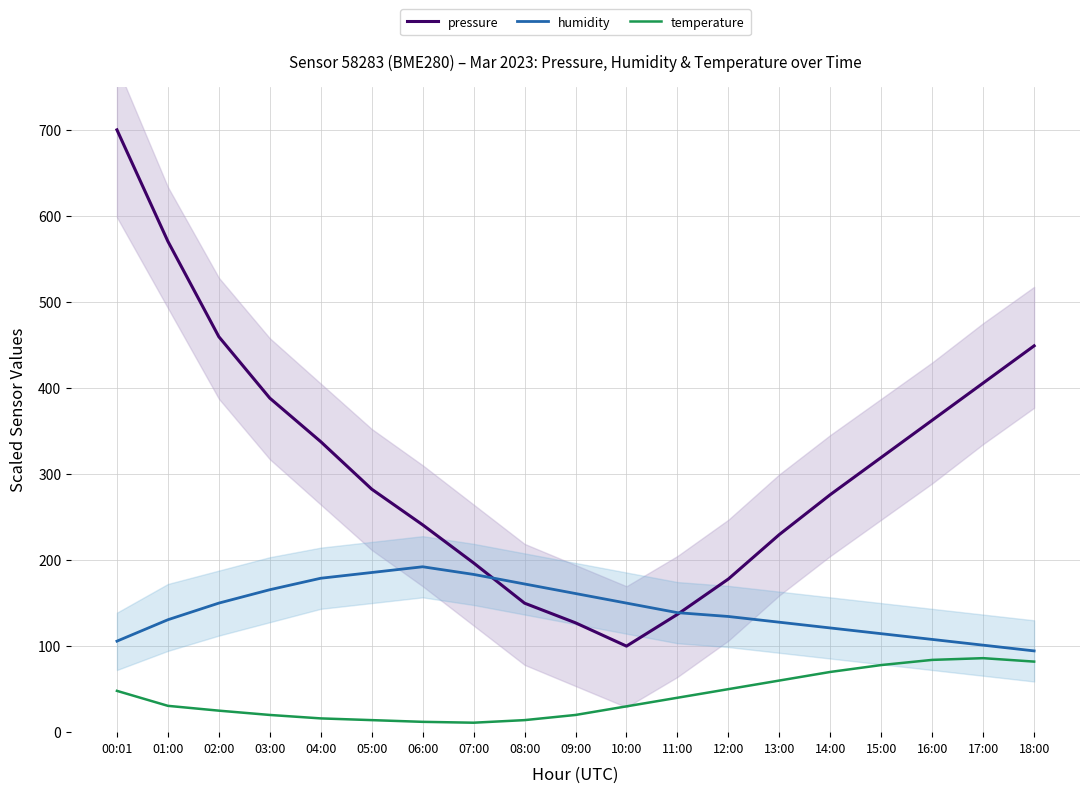

What is the difference between the highest and lowest values at 10:00?

120.0